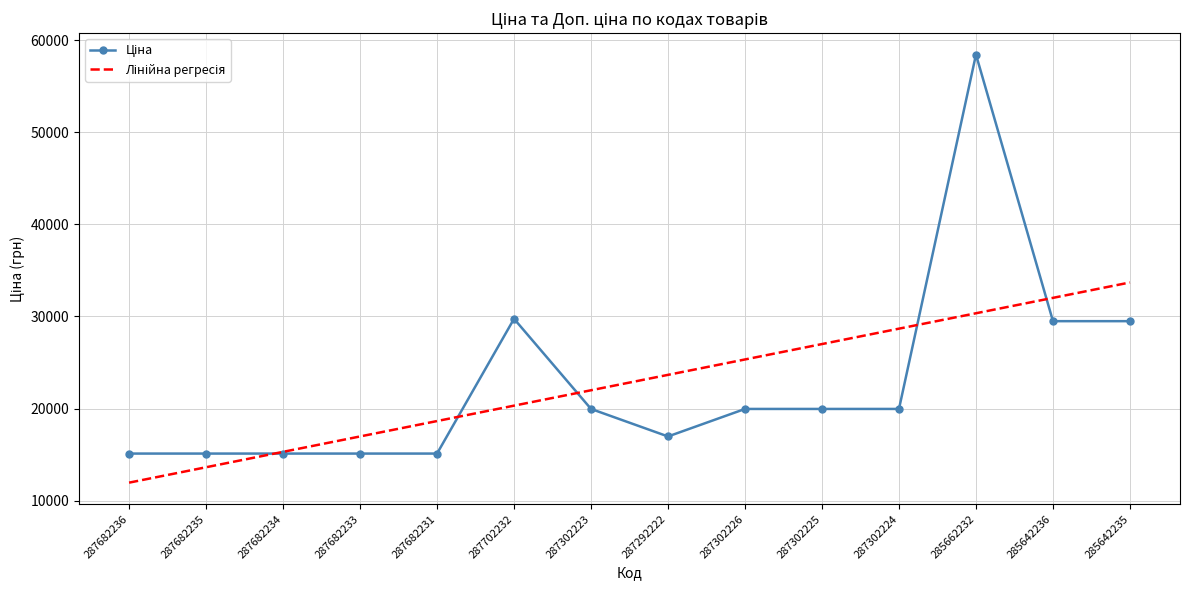

What is the maximum value shown in the chart?

58426.5